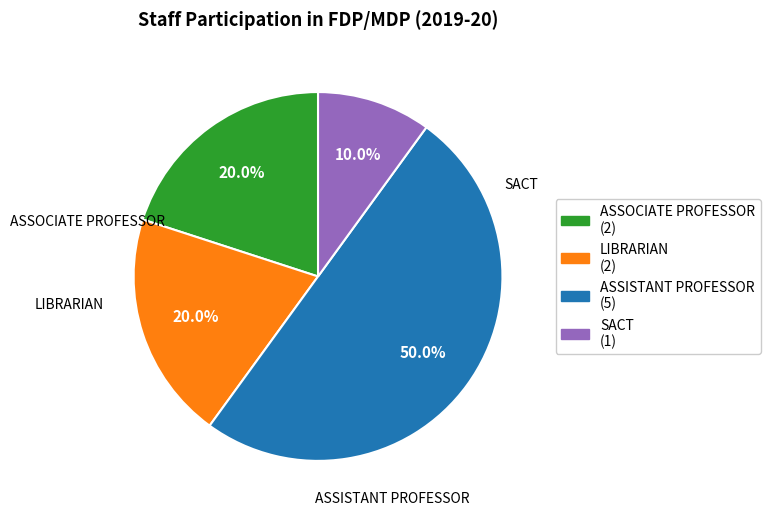

To the nearest percent, what is the combined percentage of ASSISTANT PROFESSOR and SACT?

60%